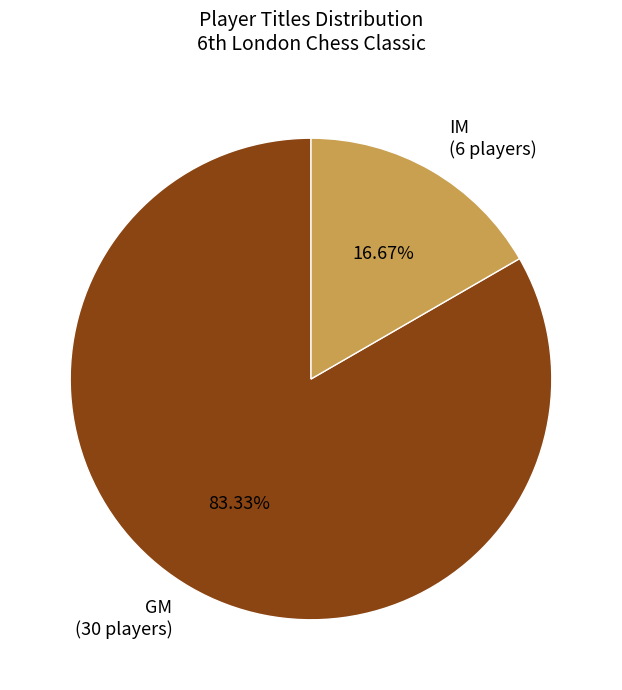

Rank the categories by value from lowest to highest.

IM, GM